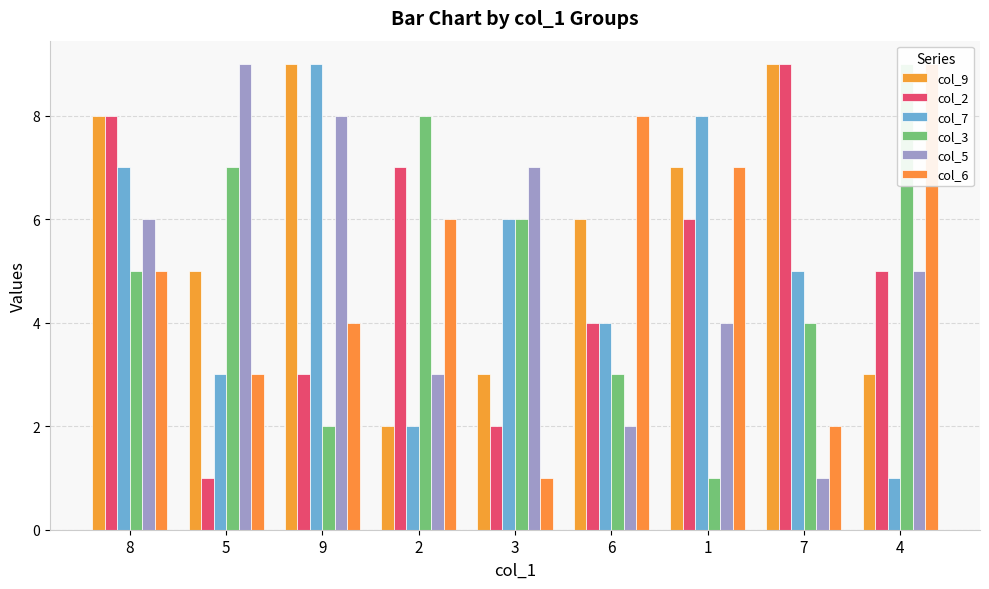

Which series changed the most between 8 and 6?

col_2